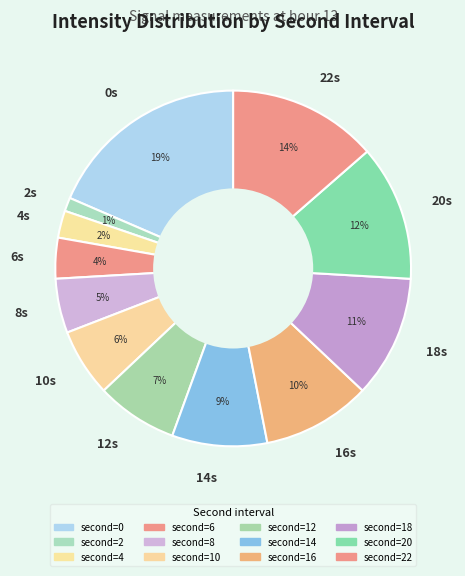

Between 0s and 12s, which is larger?

0s